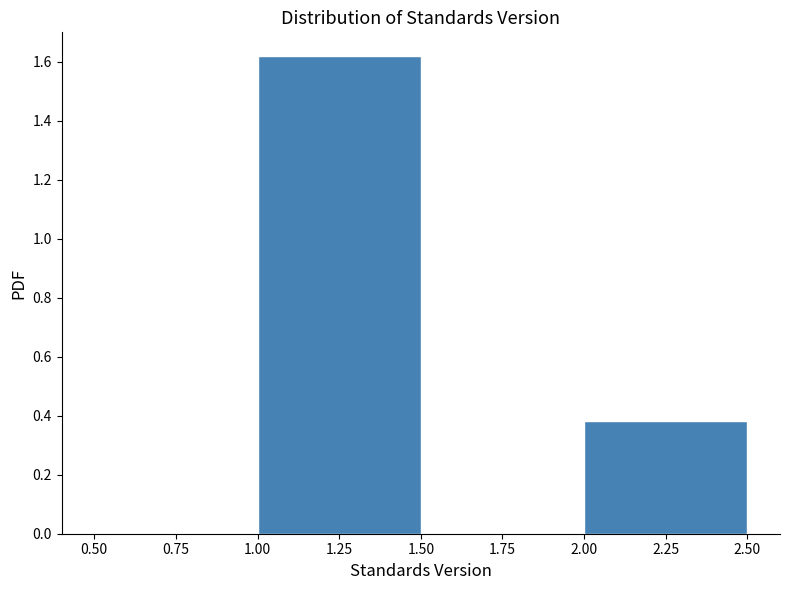

Reading left to right, transcribe this chart: for each bar, give the range it covers on the x-axis and its height. The values are not printed on the chart, so give them approximately, as read against the axis.

0.50 to 1.00: 0
1.00 to 1.50: 1.62
1.50 to 2.00: 0
2.00 to 2.50: 0.38